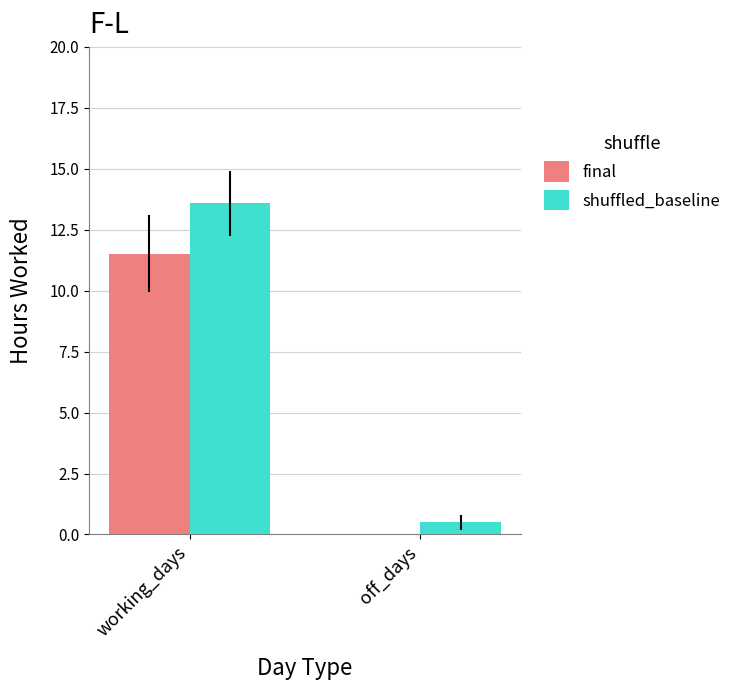

True or false: final has a value of 11.5 at working_days.

True